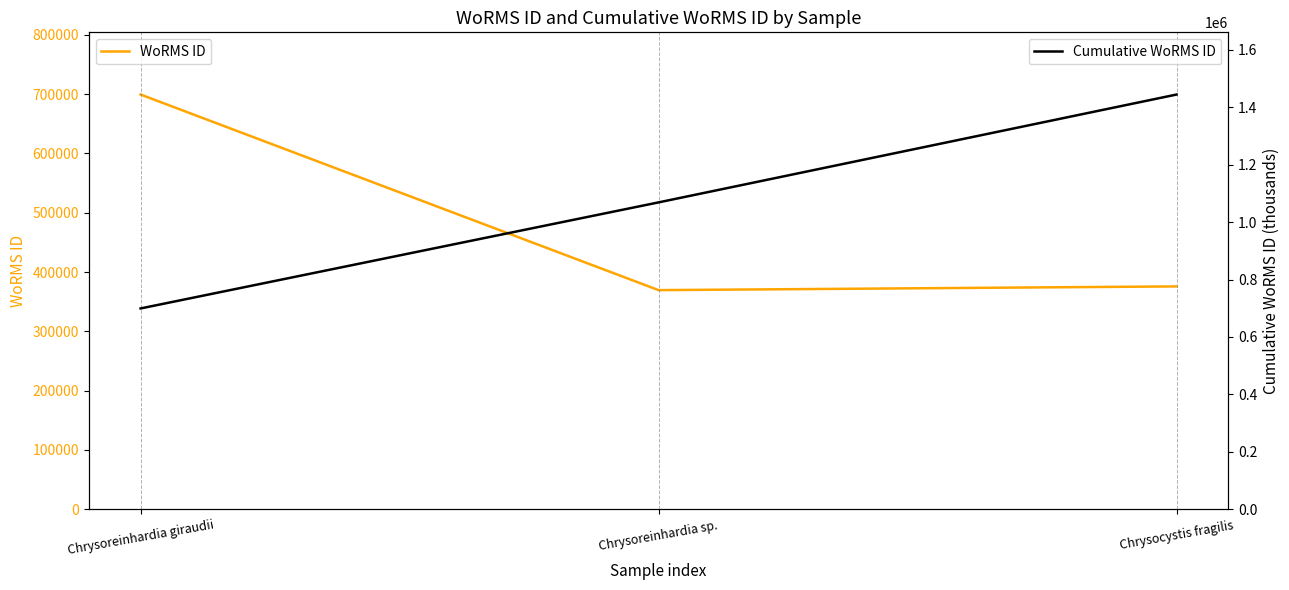

What is the total value across all series at Chrysoreinhardia giraudii?

1398804